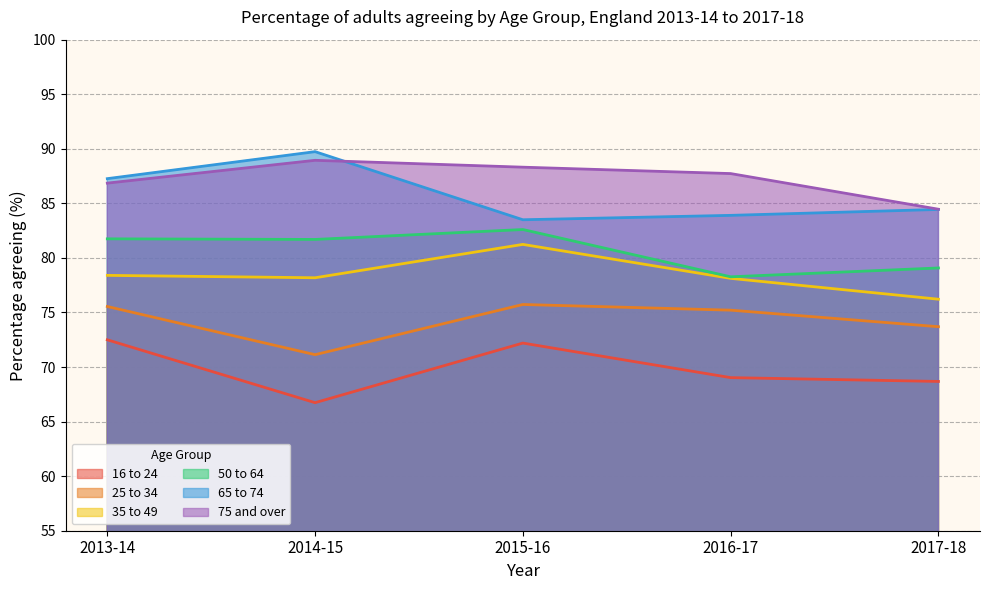

List the labels in order of 75 and over value, largest first.

2014-15, 2015-16, 2016-17, 2013-14, 2017-18